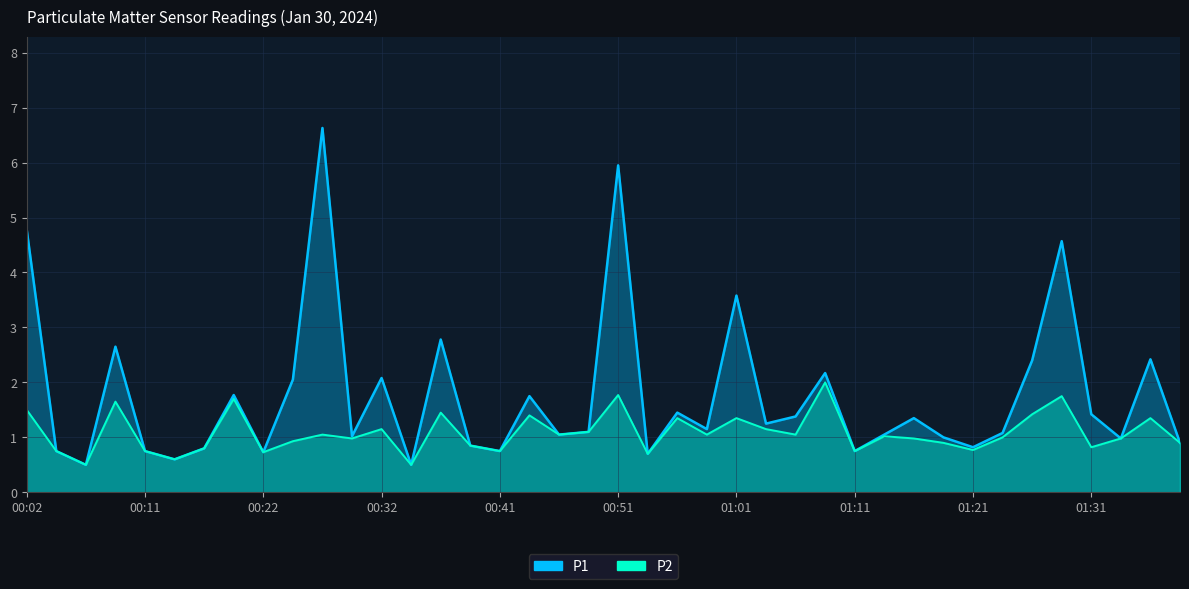

Reading left to right, extract all data points from this chart.

P1: 4.8	0.8	0.5	2.6	0.8	0.6	0.8	1.8	0.7	2.0	6.6	1.0	2.1	0.5	2.8	0.8	0.8	1.8	1.1	1.1	6.0	0.7	1.4	1.1	3.6	1.2	1.4	2.2	0.8	1.1	1.4	1.0	0.8	1.1	2.4	4.6	1.4	1.0	2.4	0.9
P2: 1.5	0.8	0.5	1.6	0.8	0.6	0.8	1.7	0.7	0.9	1.1	1.0	1.1	0.5	1.4	0.8	0.8	1.4	1.1	1.1	1.8	0.7	1.4	1.1	1.4	1.1	1.1	2.0	0.8	1.0	1.0	0.9	0.8	1.0	1.4	1.8	0.8	1.0	1.4	0.9